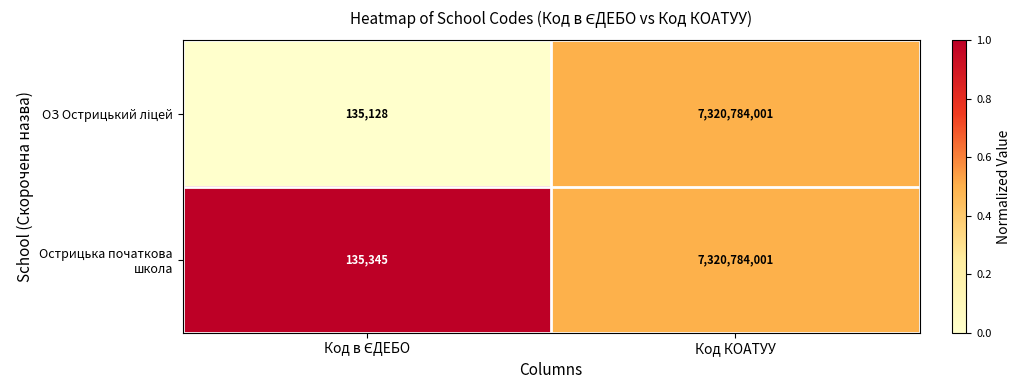

Which series has the largest total across all categories?

Острицька початкова школа